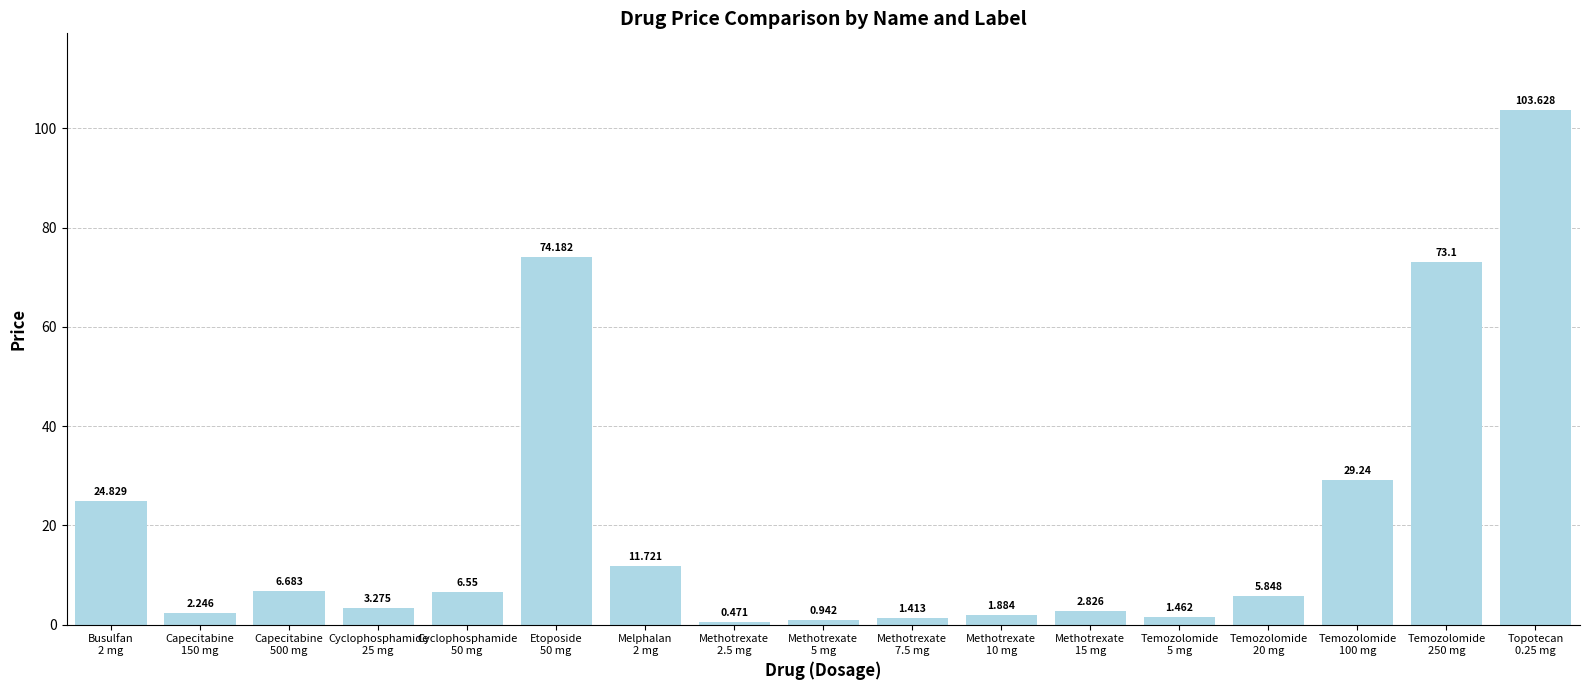

List the labels in order of value, smallest first.

Methotrexate
2.5 mg, Methotrexate
5 mg, Methotrexate
7.5 mg, Temozolomide
5 mg, Methotrexate
10 mg, Capecitabine
150 mg, Methotrexate
15 mg, Cyclophosphamide
25 mg, Temozolomide
20 mg, Cyclophosphamide
50 mg, Capecitabine
500 mg, Melphalan
2 mg, Busulfan
2 mg, Temozolomide
100 mg, Temozolomide
250 mg, Etoposide
50 mg, Topotecan
0.25 mg